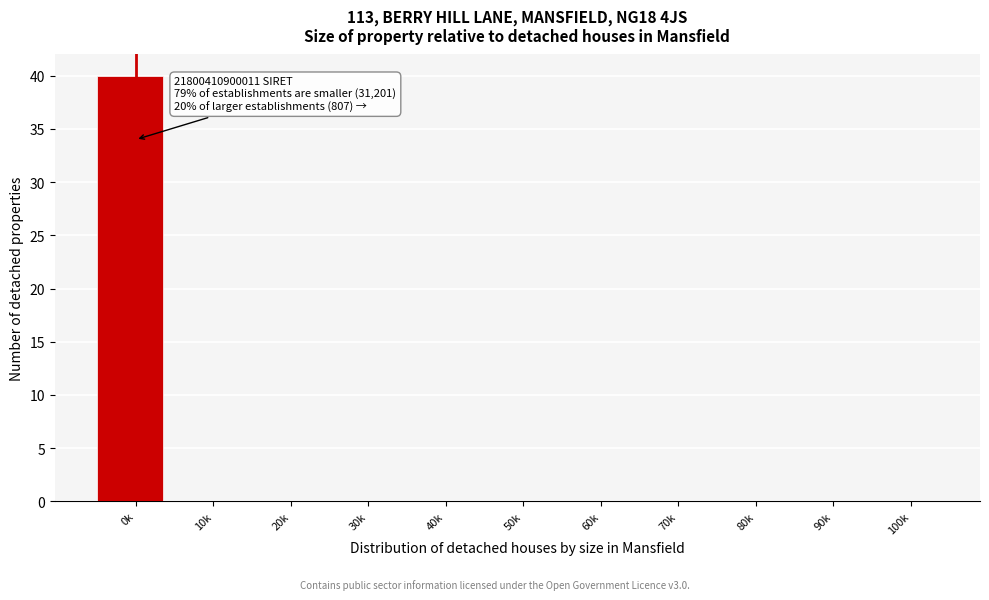

Reading left to right, extract all data points from this chart.

0k=40	10k=0	20k=0	30k=0	40k=0	50k=0	60k=0	70k=0	80k=0	90k=0	100k=0